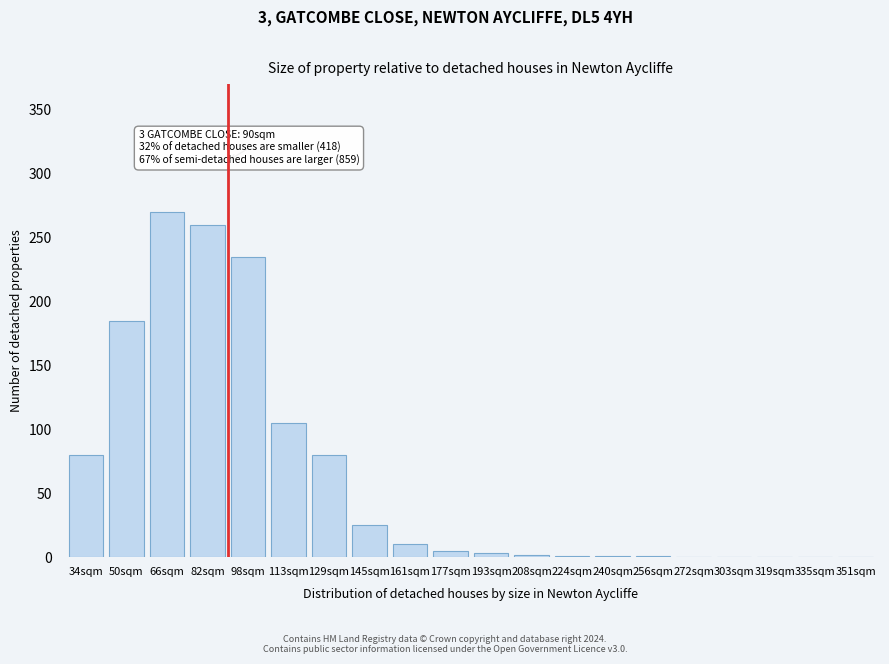

What is the change in value from 66sqm to 319sqm?

-270